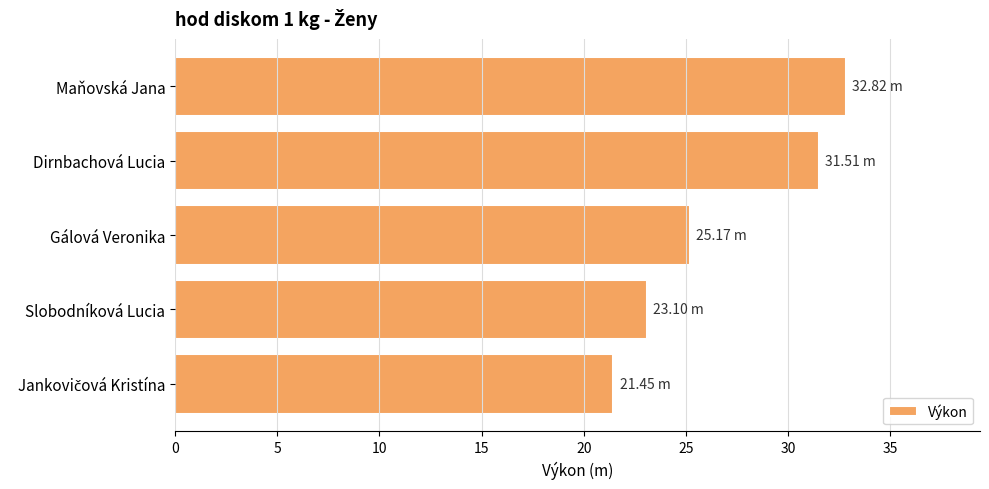

What is the average value?

26.8